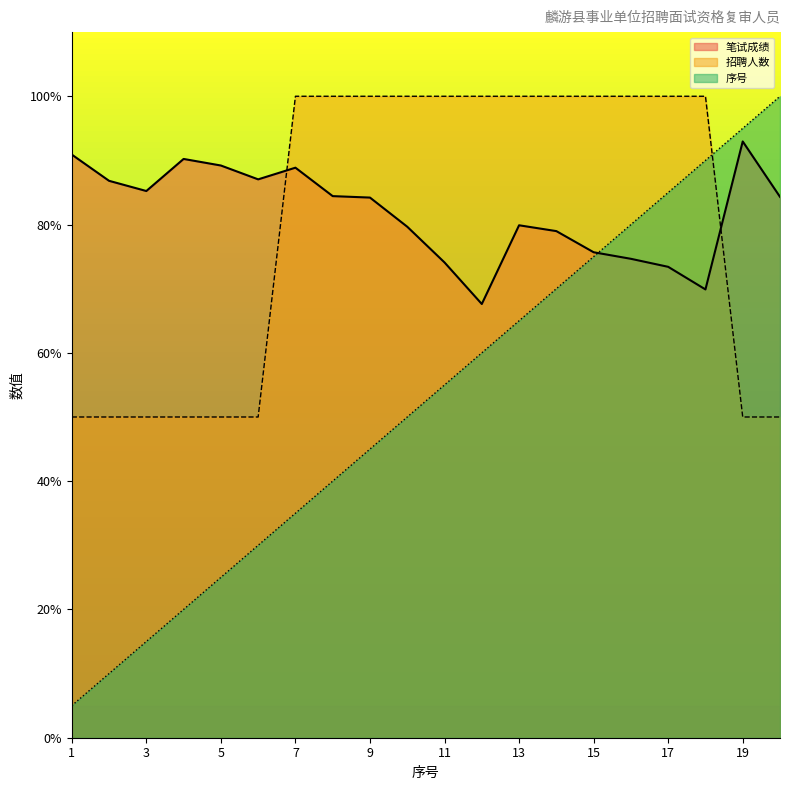

The 招聘人数 series shows 59.2 at 10. True or false?

False